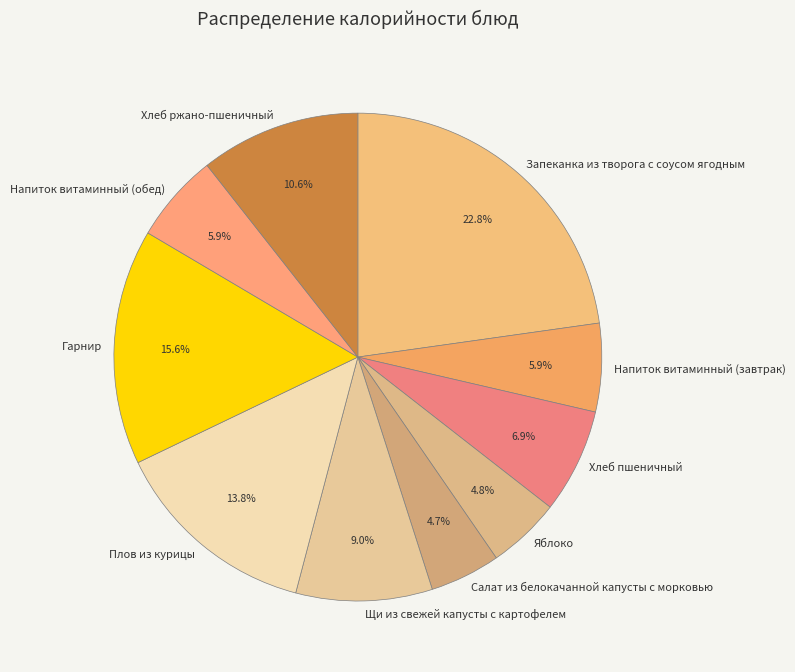

Does Хлеб пшеничный represent more than half of the total?

No